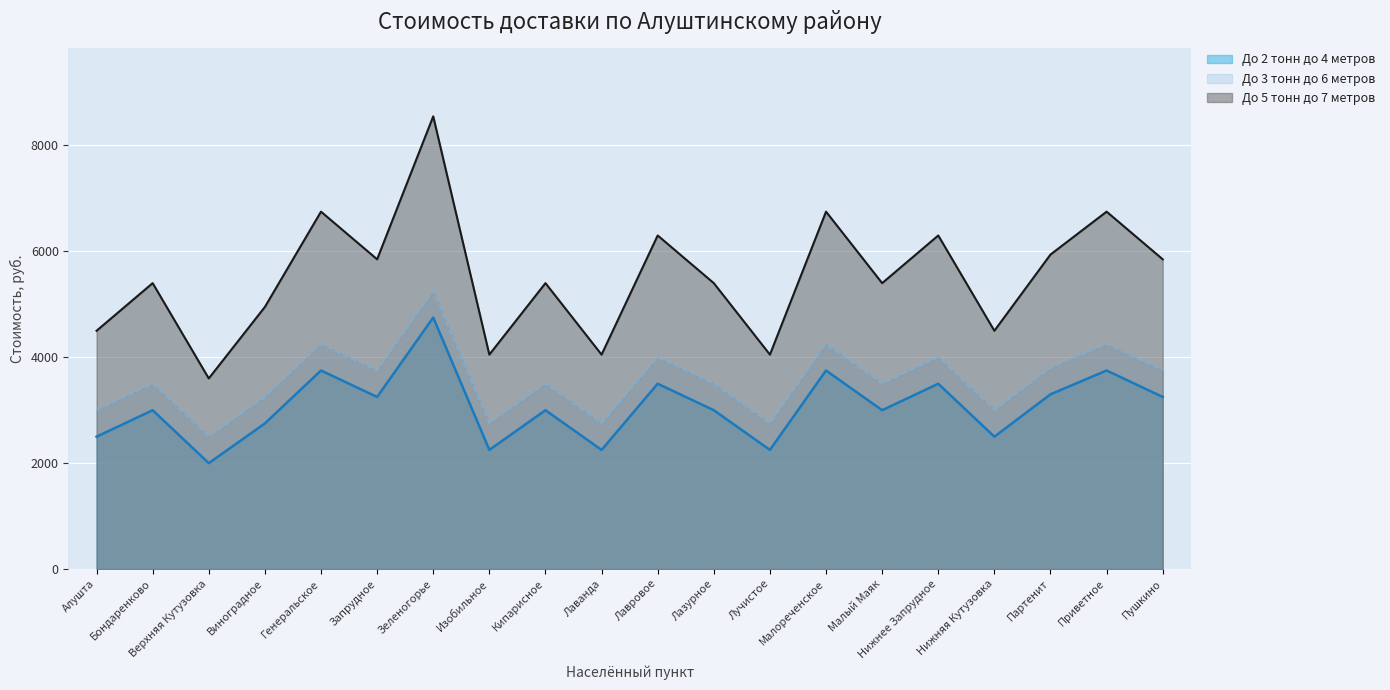

Reading left to right, transcribe all the data shown in this chart.

До 2 тонн до 4 метров: Алушта=2500	Бондаренково=3000	Верхняя Кутузовка=2000	Виноградное=2750	Генеральское=3750	Запрудное=3250	Зеленогорье=4750	Изобильное=2250	Кипарисное=3000	Лаванда=2250	Лавровое=3500	Лазурное=3000	Лучистое=2250	Малореченское=3750	Малый Маяк=3000	Нижнее Запрудное=3500	Нижняя Кутузовка=2500	Партенит=3300	Приветное=3750	Пушкино=3250
До 3 тонн до 6 метров: Алушта=3000	Бондаренково=3500	Верхняя Кутузовка=2500	Виноградное=3250	Генеральское=4250	Запрудное=3750	Зеленогорье=5250	Изобильное=2750	Кипарисное=3500	Лаванда=2750	Лавровое=4000	Лазурное=3500	Лучистое=2750	Малореченское=4250	Малый Маяк=3500	Нижнее Запрудное=4000	Нижняя Кутузовка=3000	Партенит=3800	Приветное=4250	Пушкино=3750
До 5 тонн до 7 метров: Алушта=4500	Бондаренково=5400	Верхняя Кутузовка=3600	Виноградное=4950	Генеральское=6750	Запрудное=5850	Зеленогорье=8550	Изобильное=4050	Кипарисное=5400	Лаванда=4050	Лавровое=6300	Лазурное=5400	Лучистое=4050	Малореченское=6750	Малый Маяк=5400	Нижнее Запрудное=6300	Нижняя Кутузовка=4500	Партенит=5940	Приветное=6750	Пушкино=5850